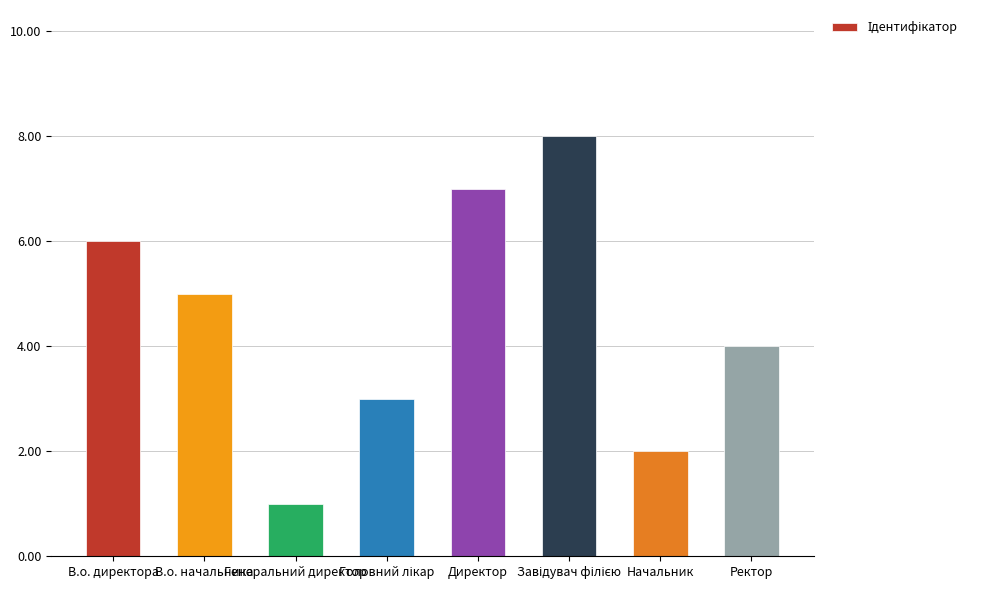

The value at Директор is 7. True or false?

True